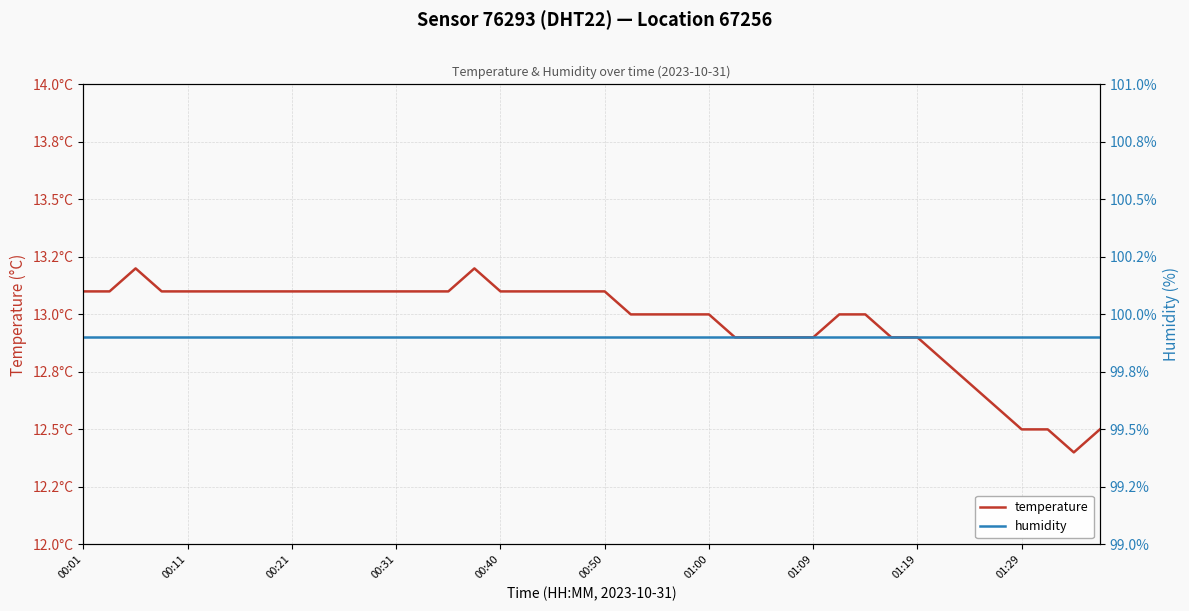

What value does the temperature series have at 00:50?

13.1